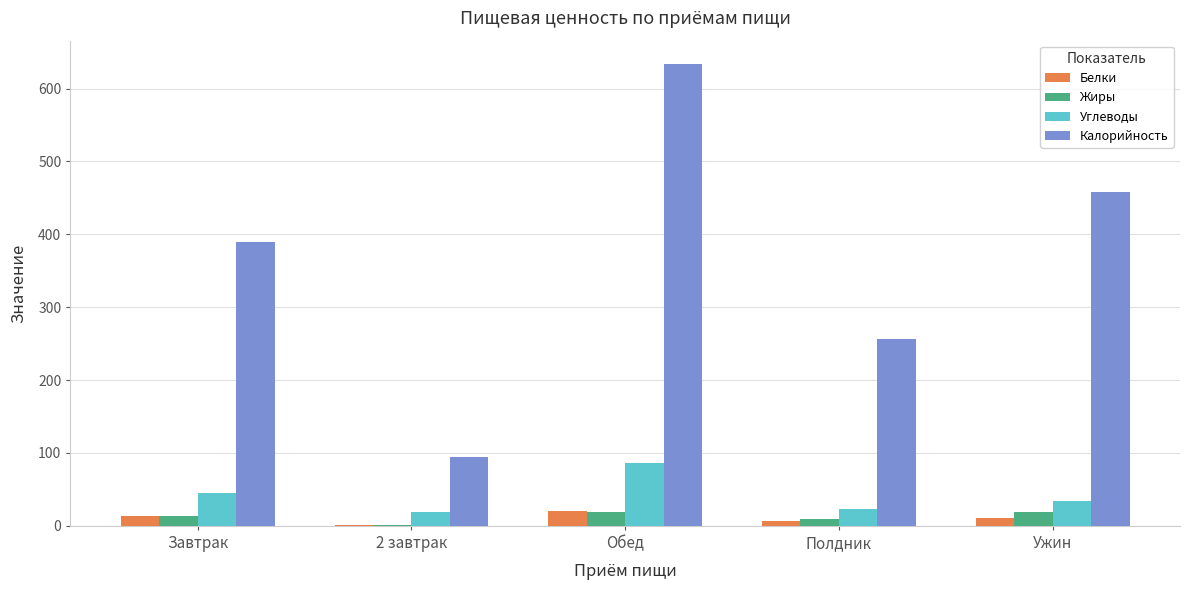

What is the sum of all Белки values?

52.2